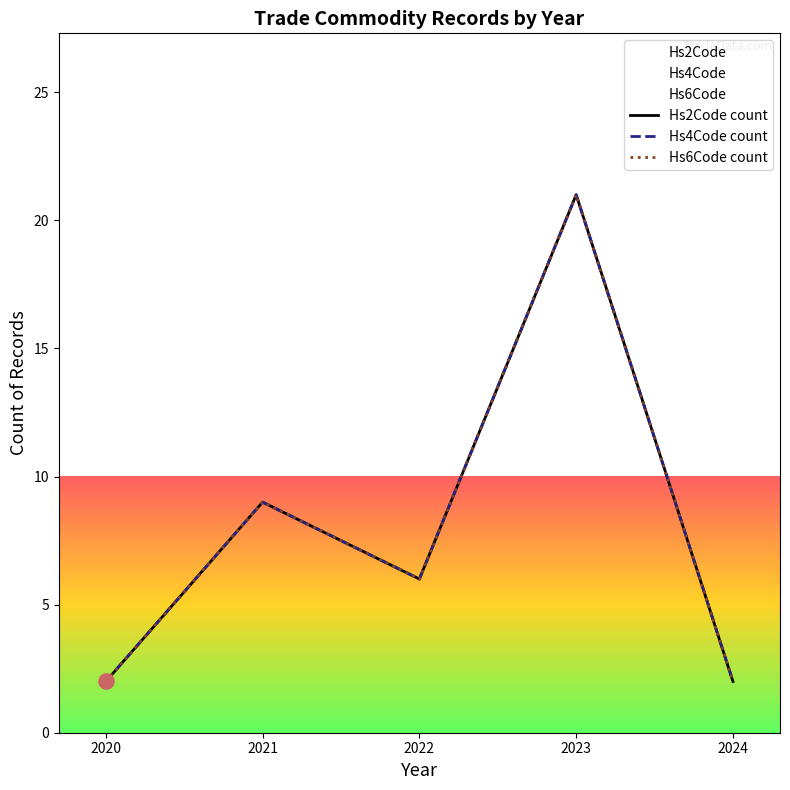

Which series contains the highest Y value?

Hs2Code count